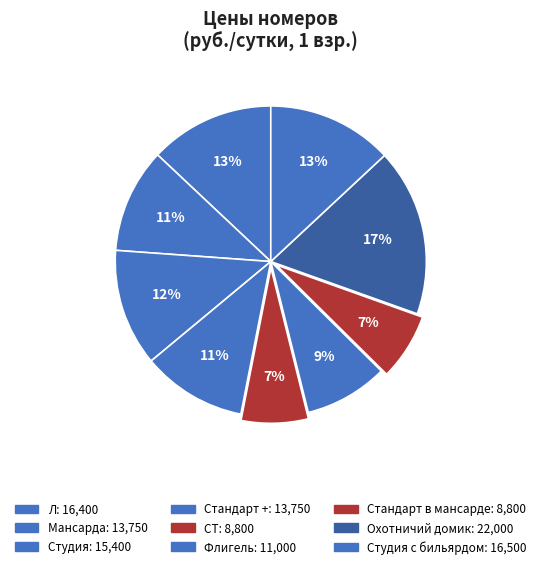

Rank the categories by value from highest to lowest.

Охотничий домик, Студия с бильярдом, Л, Студия, Мансарда, Стандарт +, Флигель, СТ, Стандарт в мансарде